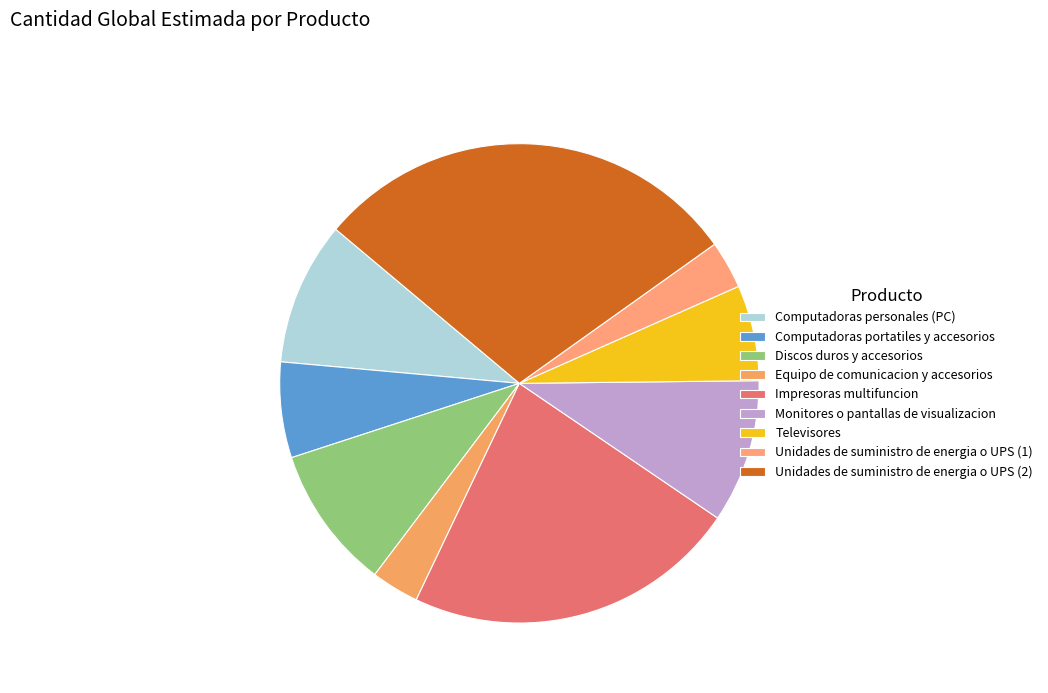

How many segments does this pie chart have?

9